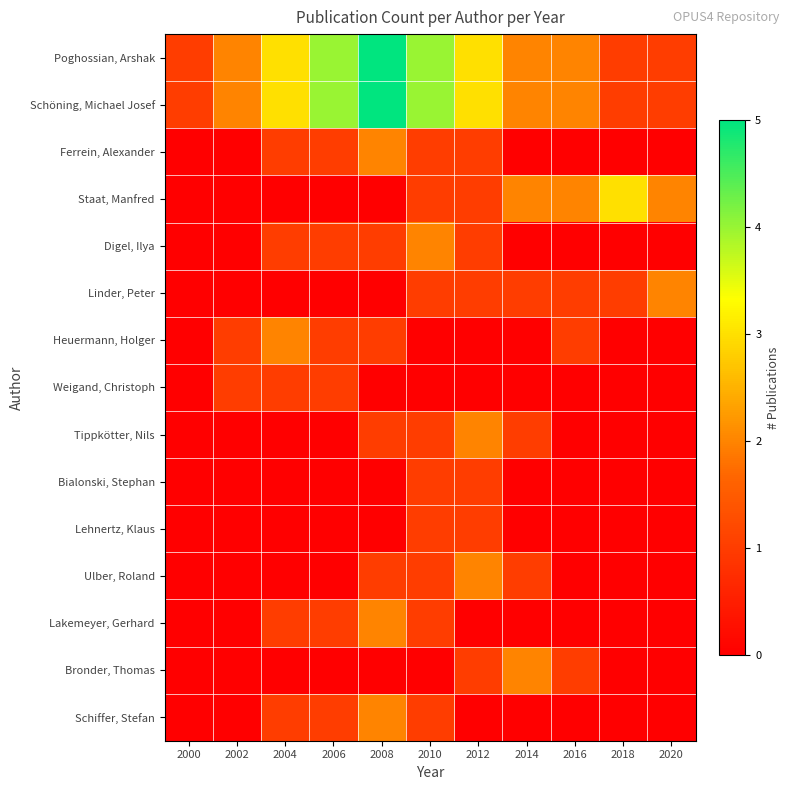

At which category does the chart reach its minimum across all series?

2000